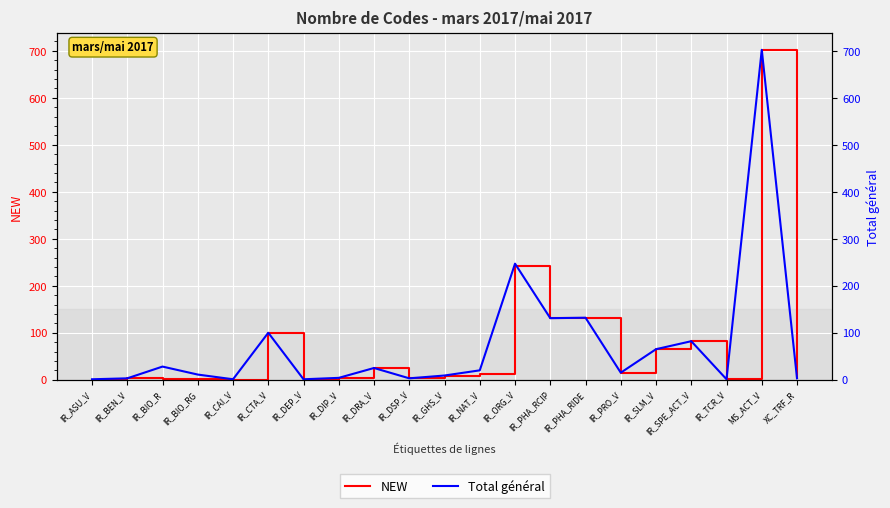

What is the difference between the maximum and minimum values in the Total général series?

701